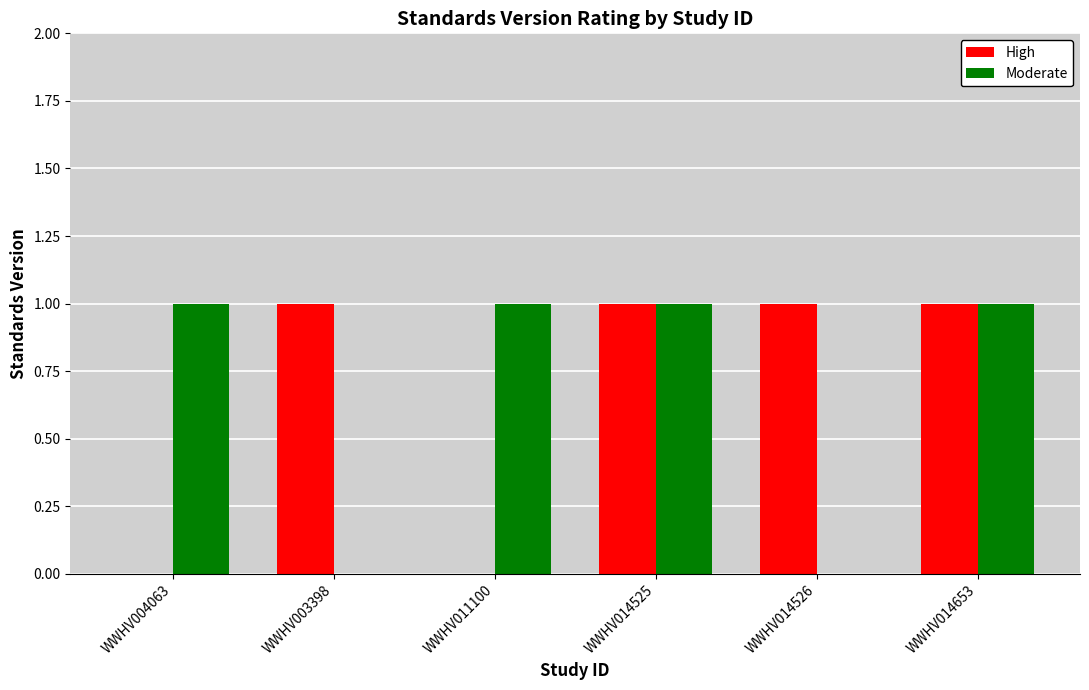

True or false: Moderate has a value of 1 at WWHV014653.

True